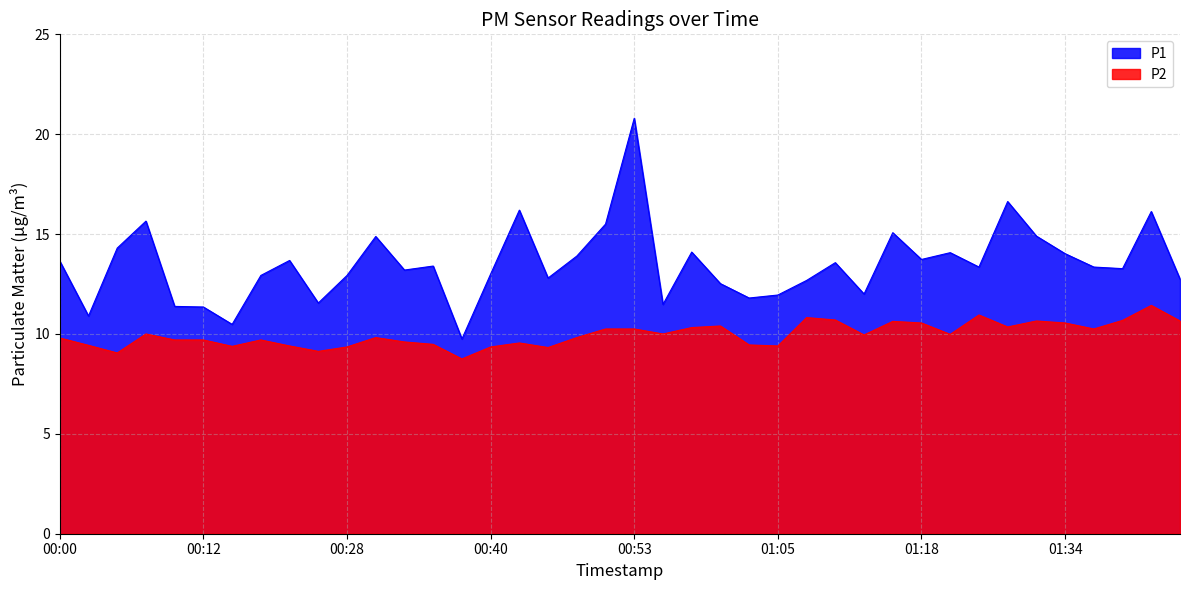

What is the label of the 12th point from the right?

01:13